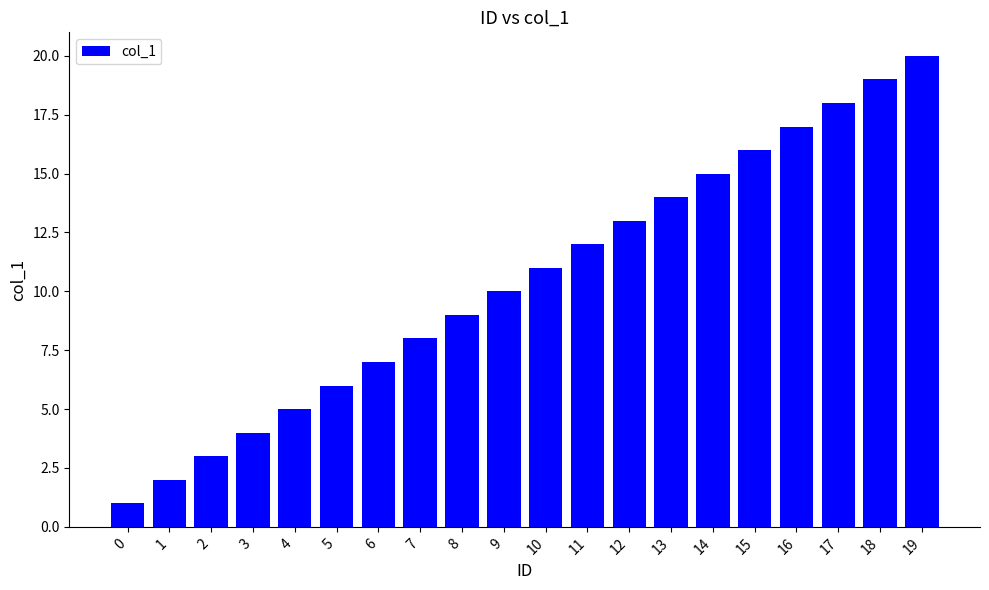

The chart shows a value of 5 at 4. True or false?

True